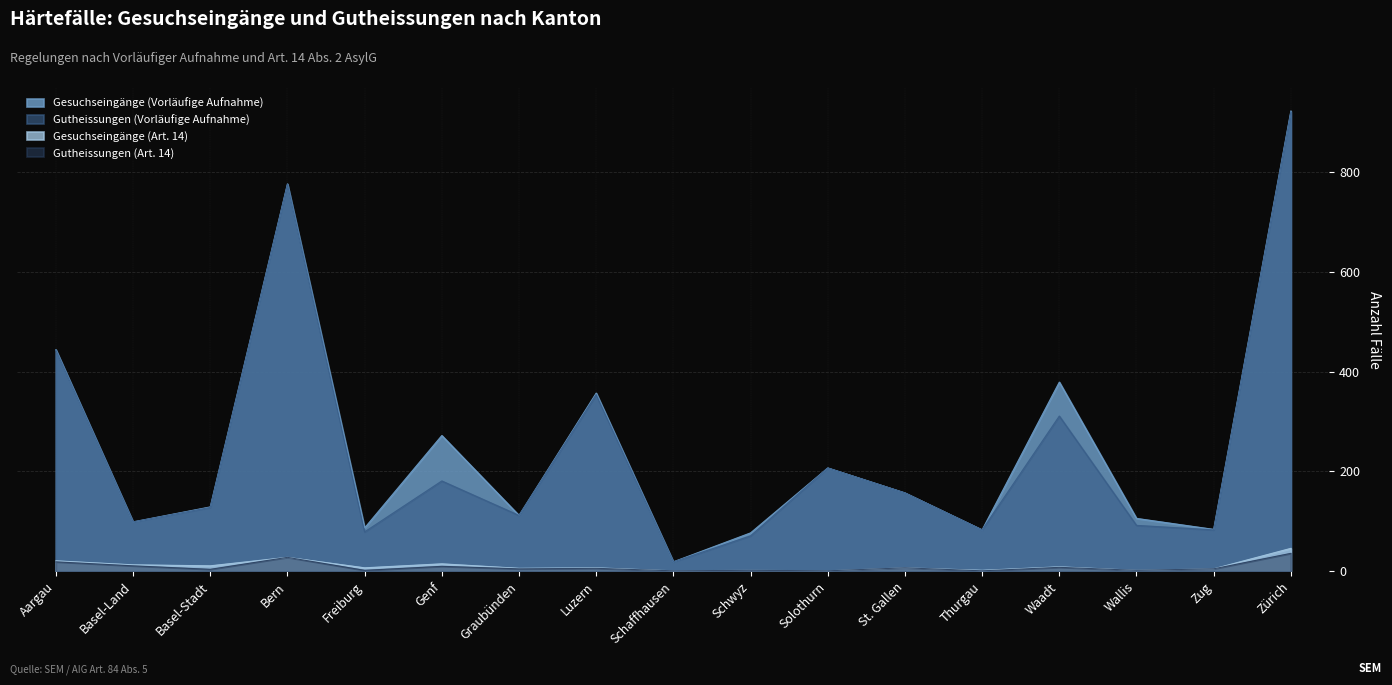

How many data points in Gutheissungen (Vorläufige Aufnahme) are above 128?

8